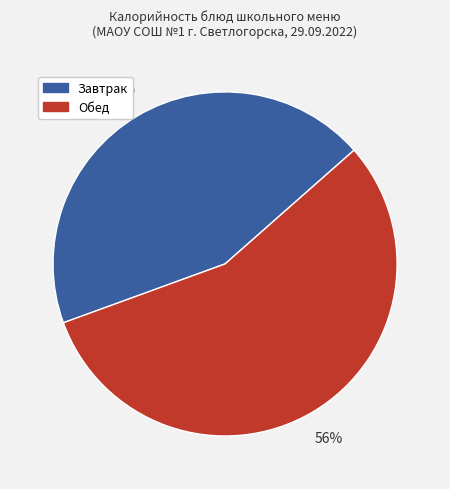

True or false: Обед accounts for 56% of the total.

True